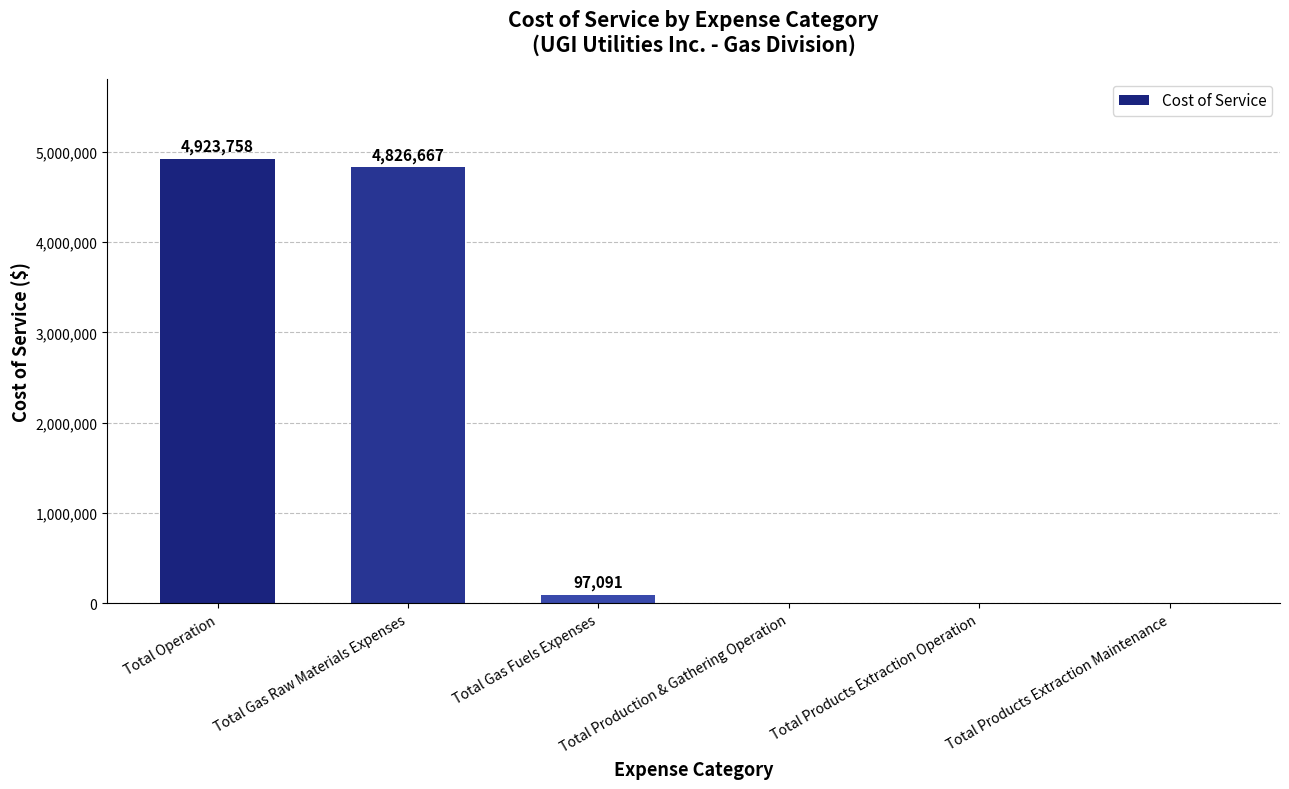

What is the sum of all values?

9847516